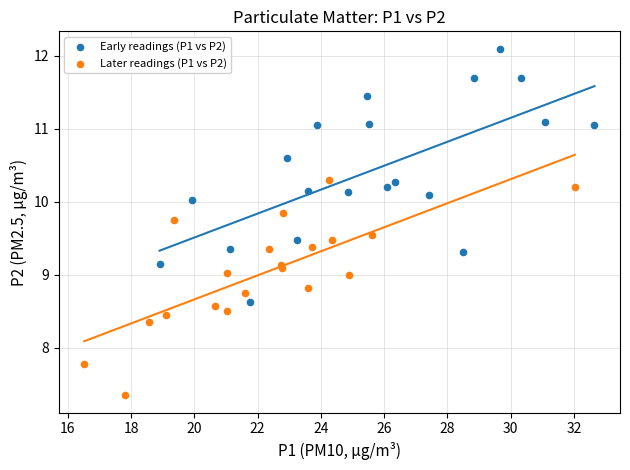

Which series reaches the maximum Y coordinate?

Early readings (P1 vs P2)